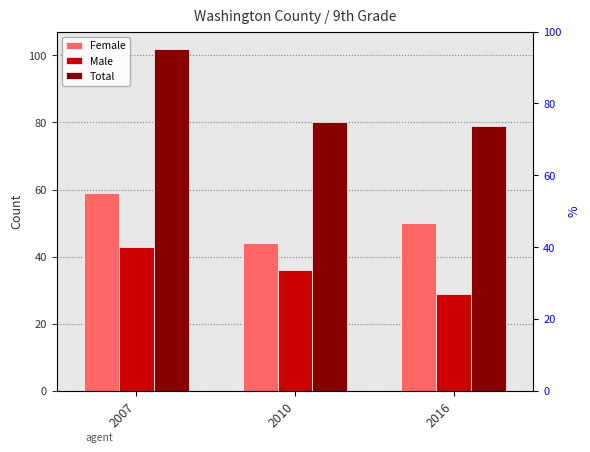

What is the maximum value shown in the chart?

102